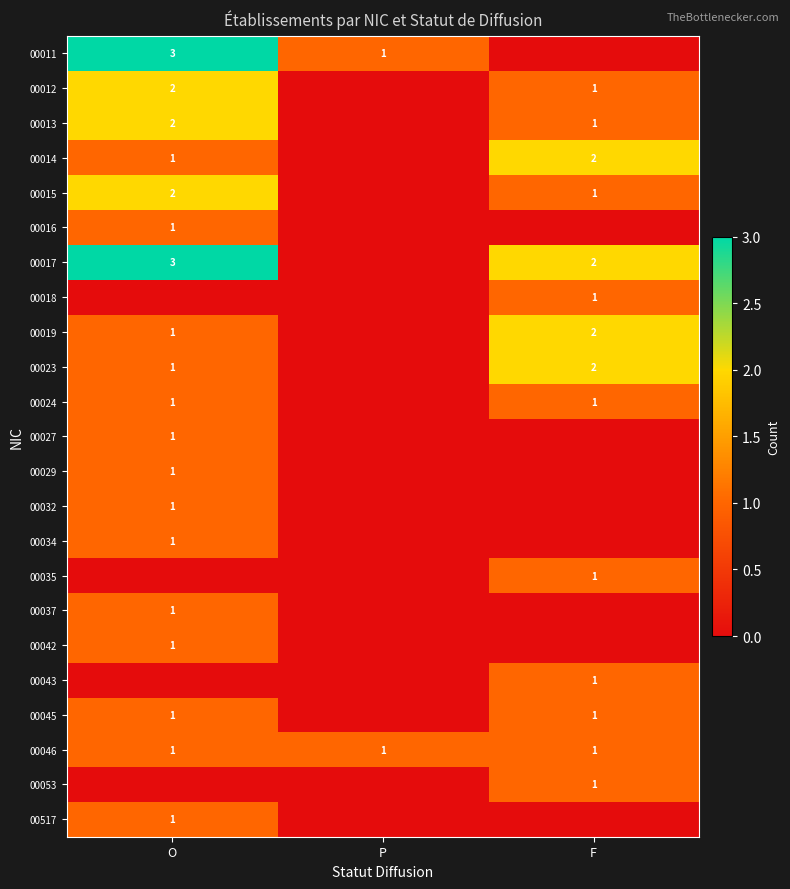

Is it true that 00019 equals 0 at O?

False